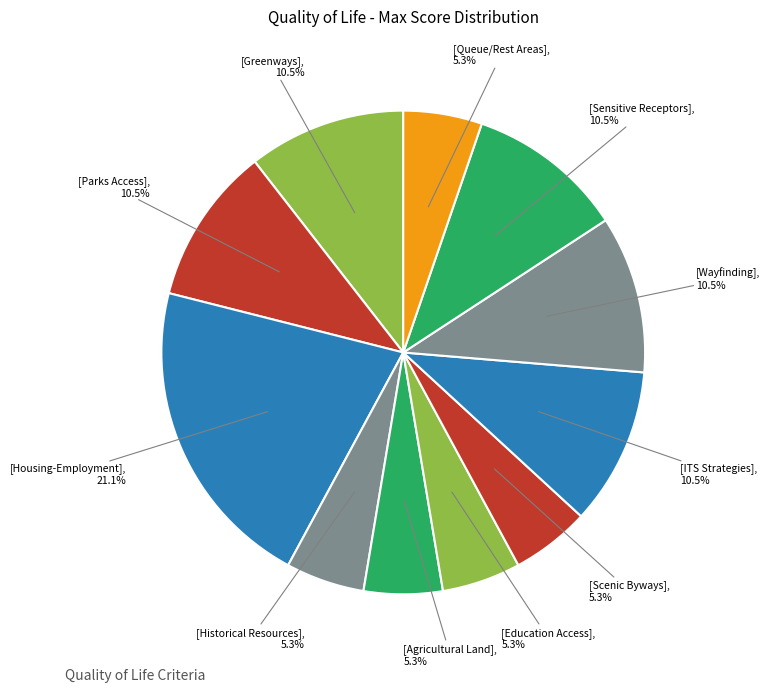

How many slices are in this pie chart?

11